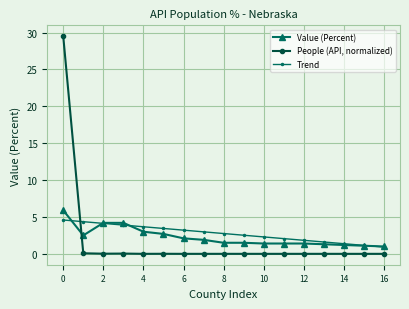

What is the value of the Value (Percent) point at the 4th from the left?

4.2